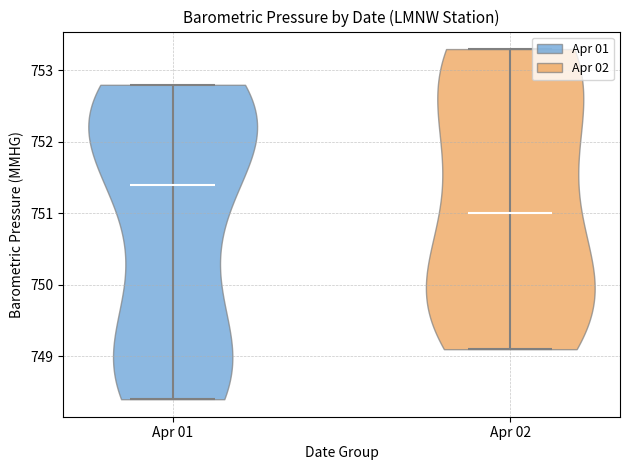

What is the highest point the violin for Apr 02 reaches on the y-axis? The values are not printed on the chart, so give them approximately, as read against the axis.

753.3